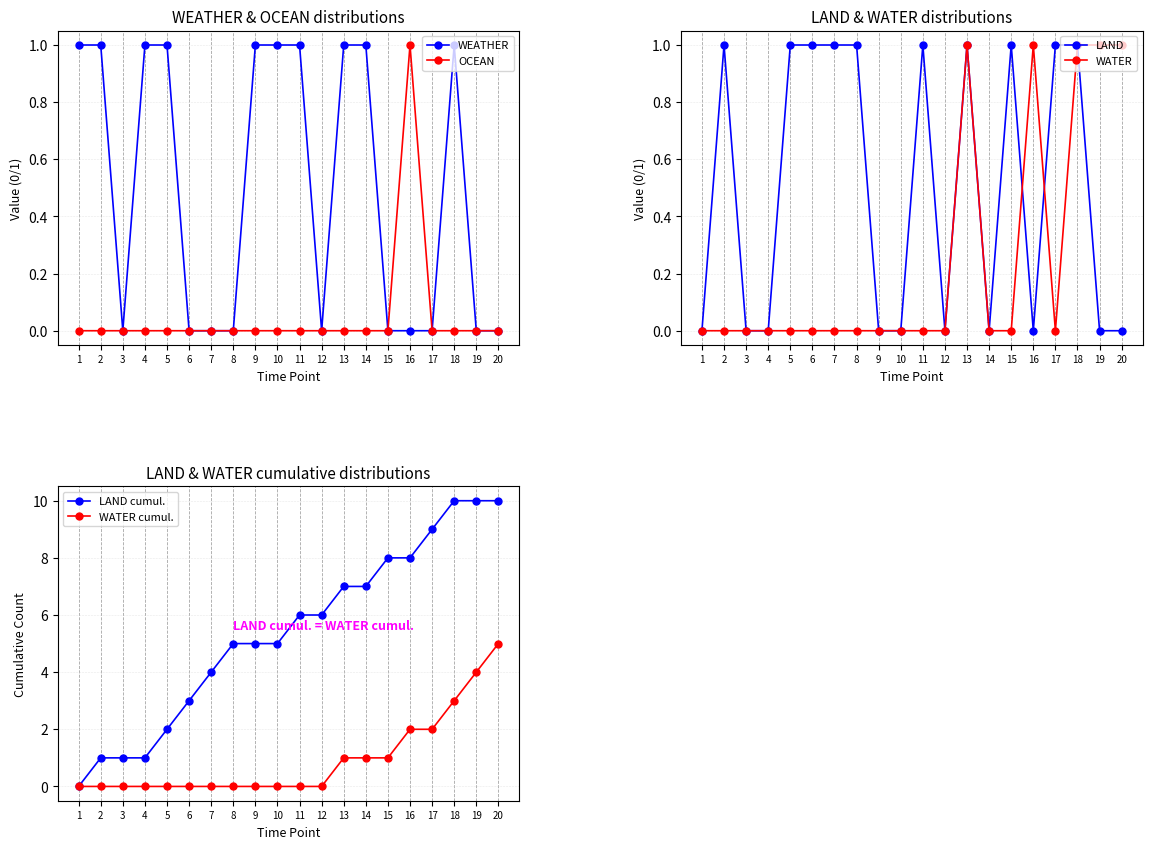

Count the number of data series in this chart.

6